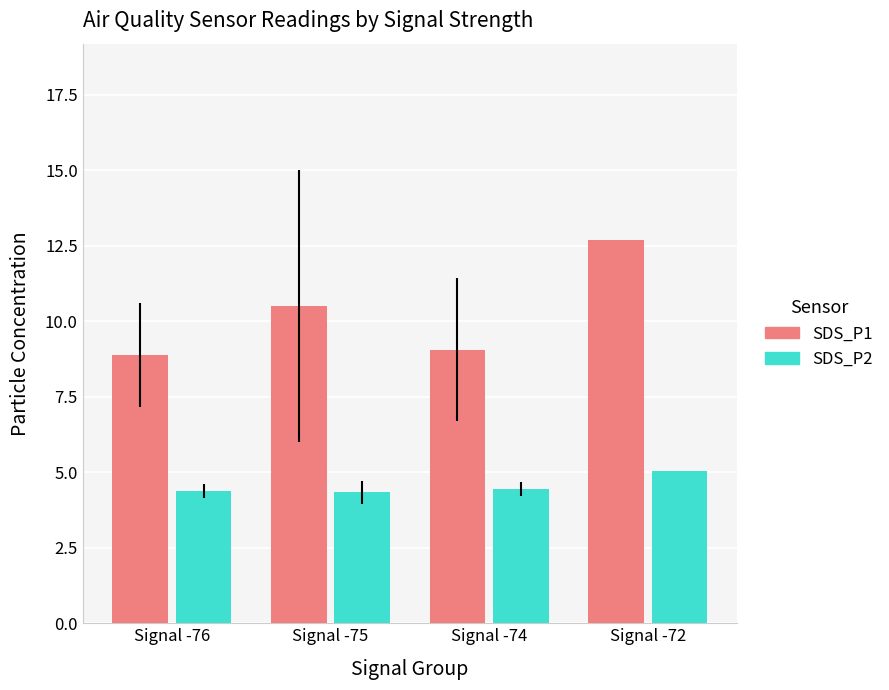

True or false: SDS_P2 has a value of 3.0 at Signal -76.

False